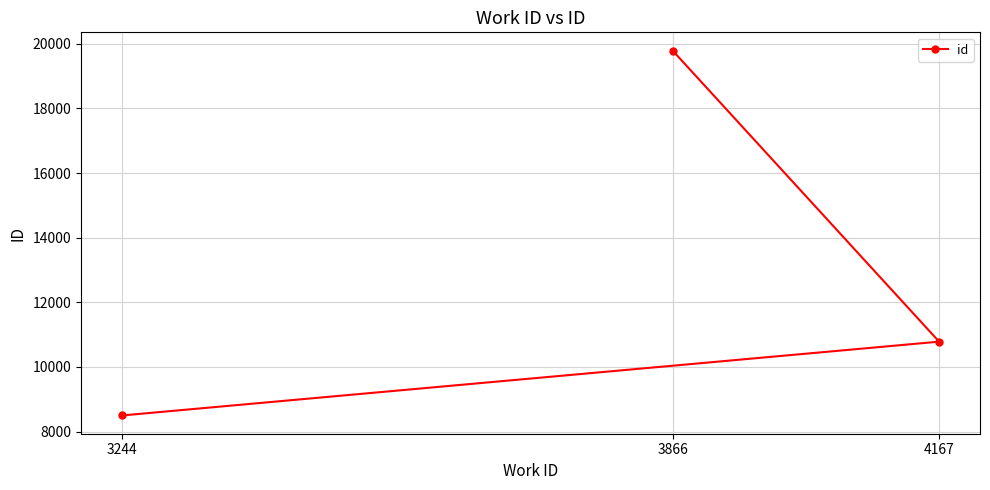

Rank the categories by value from lowest to highest.

3244, 4167, 3866